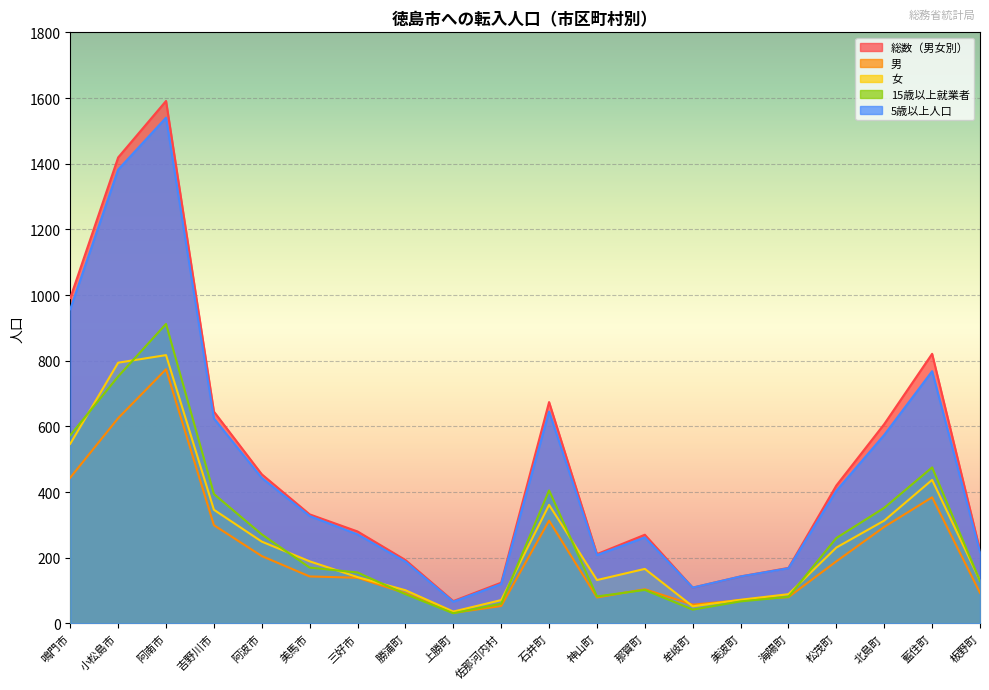

True or false: 15歳以上就業者 and 5歳以上人口 cross at least once.

False